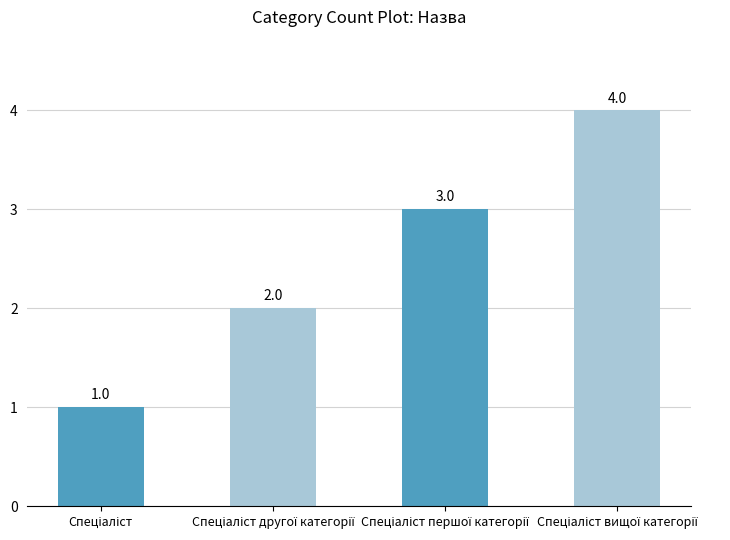

What is the sum of all values?

10